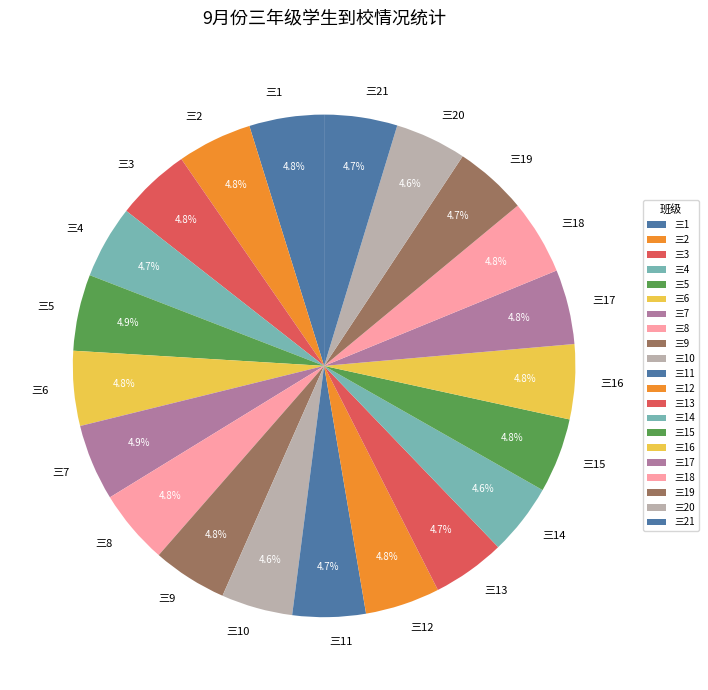

Is the sum of 三13 and 三8 greater than half?

No